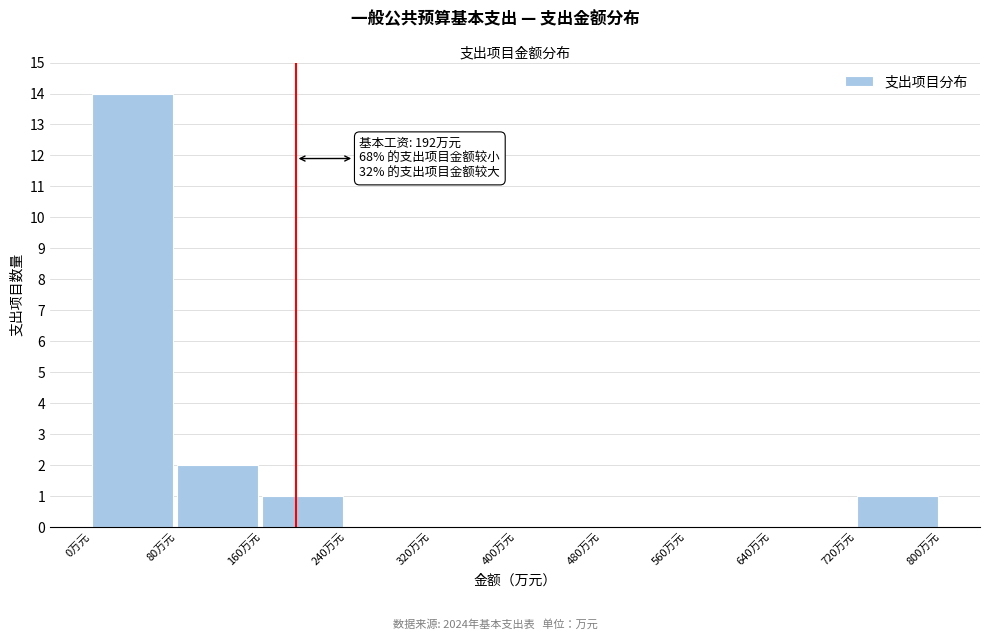

Over which range of the x-axis is the bar tallest?

0 to 80